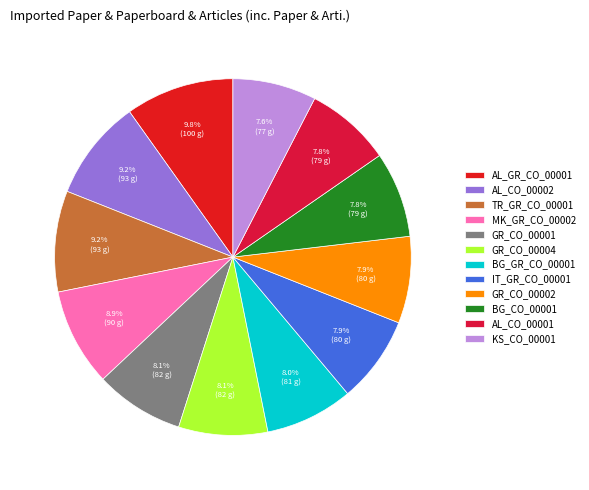

What is the change in value from BG_GR_CO_00001 to IT_GR_CO_00001?

-1